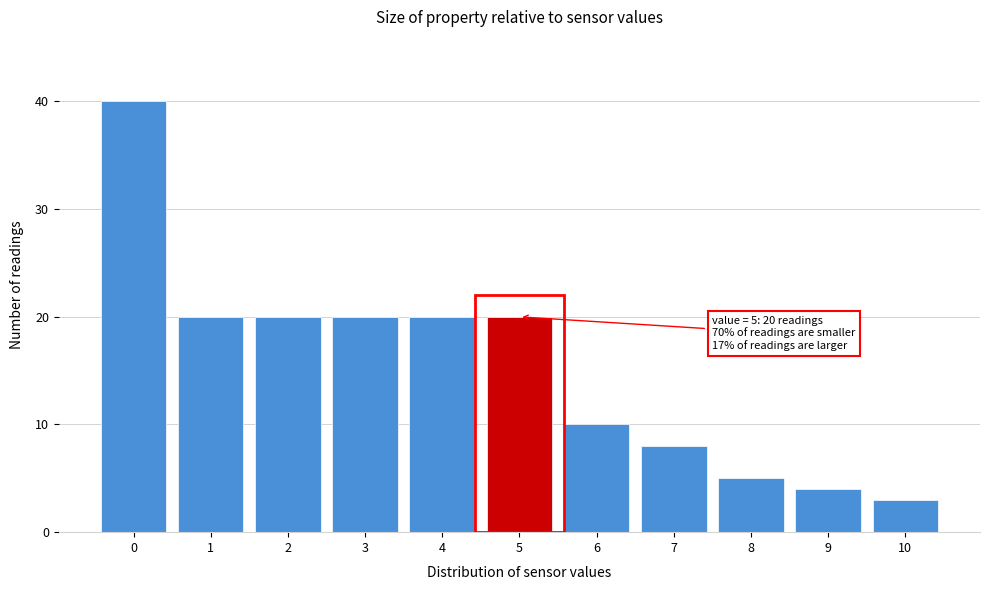

Which range on the x-axis has the tallest bar?

-0.5 to 0.5